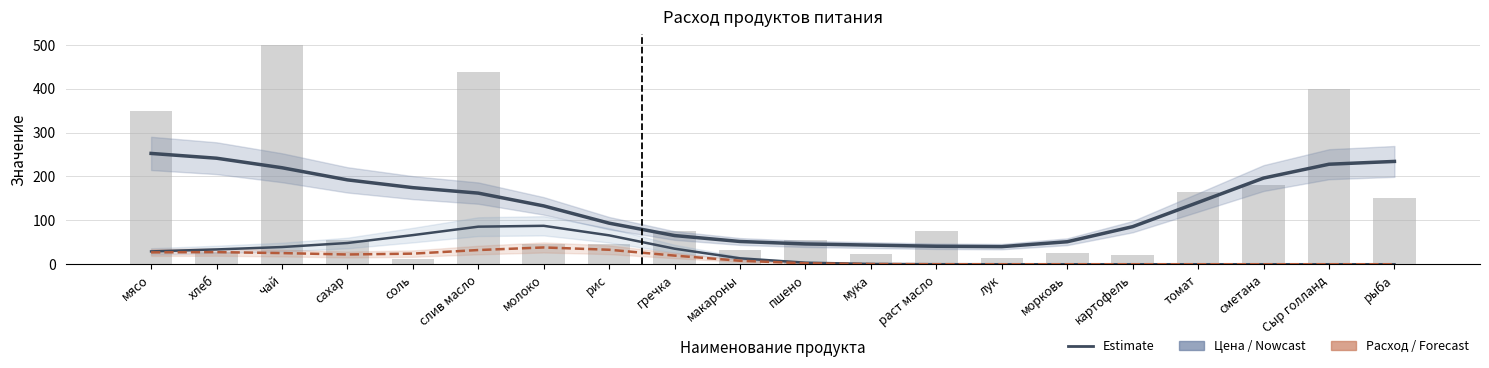

Does the chart contain any negative values?

No